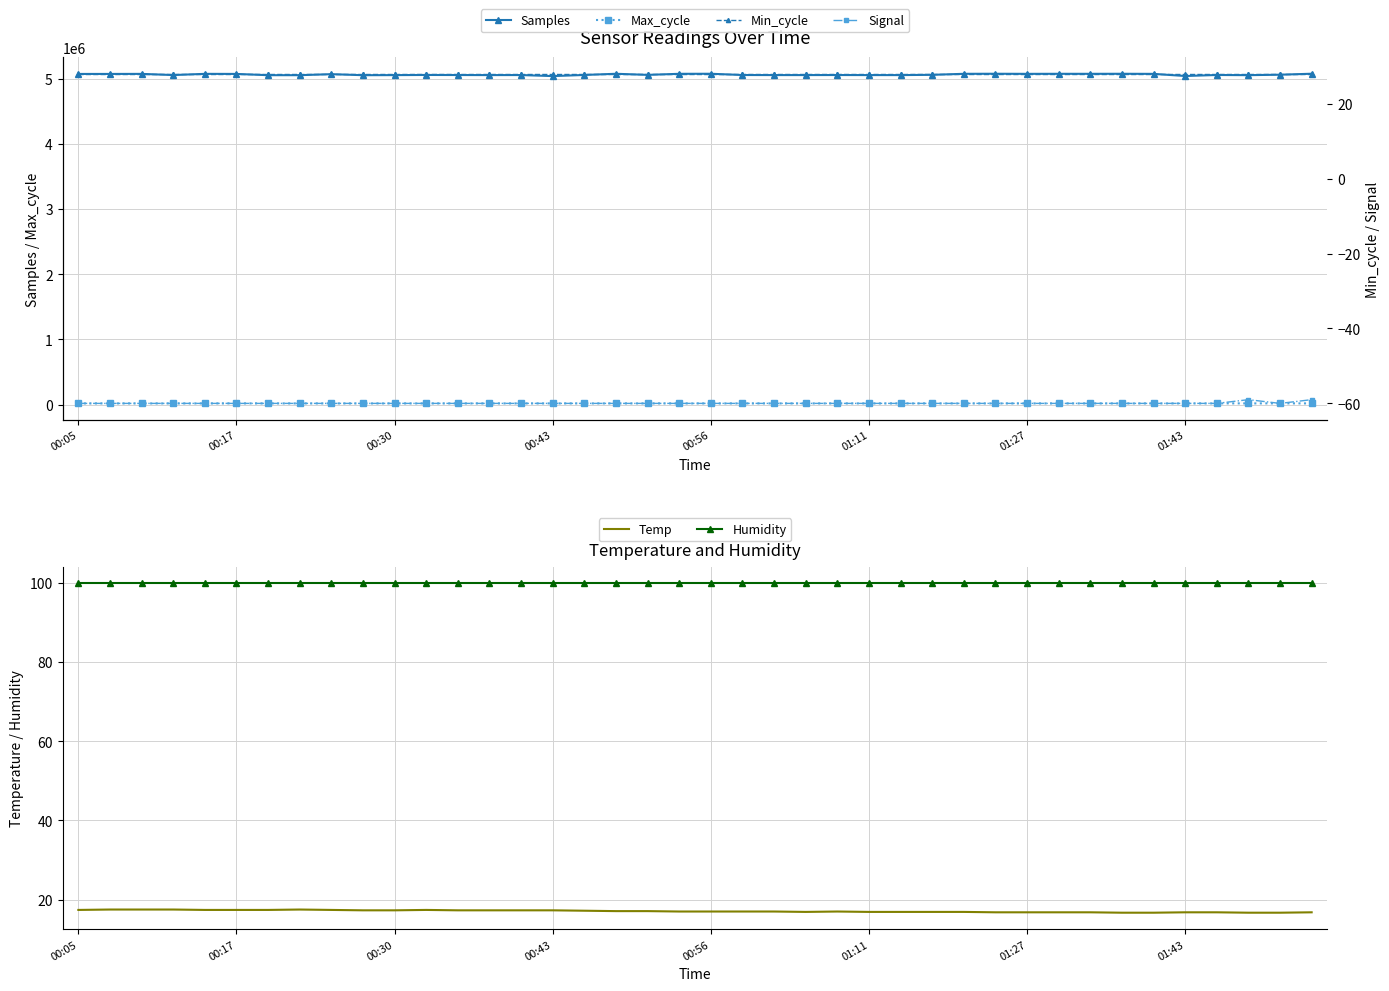

What is the difference between the Max_cycle values at 37 and 11?

3.0